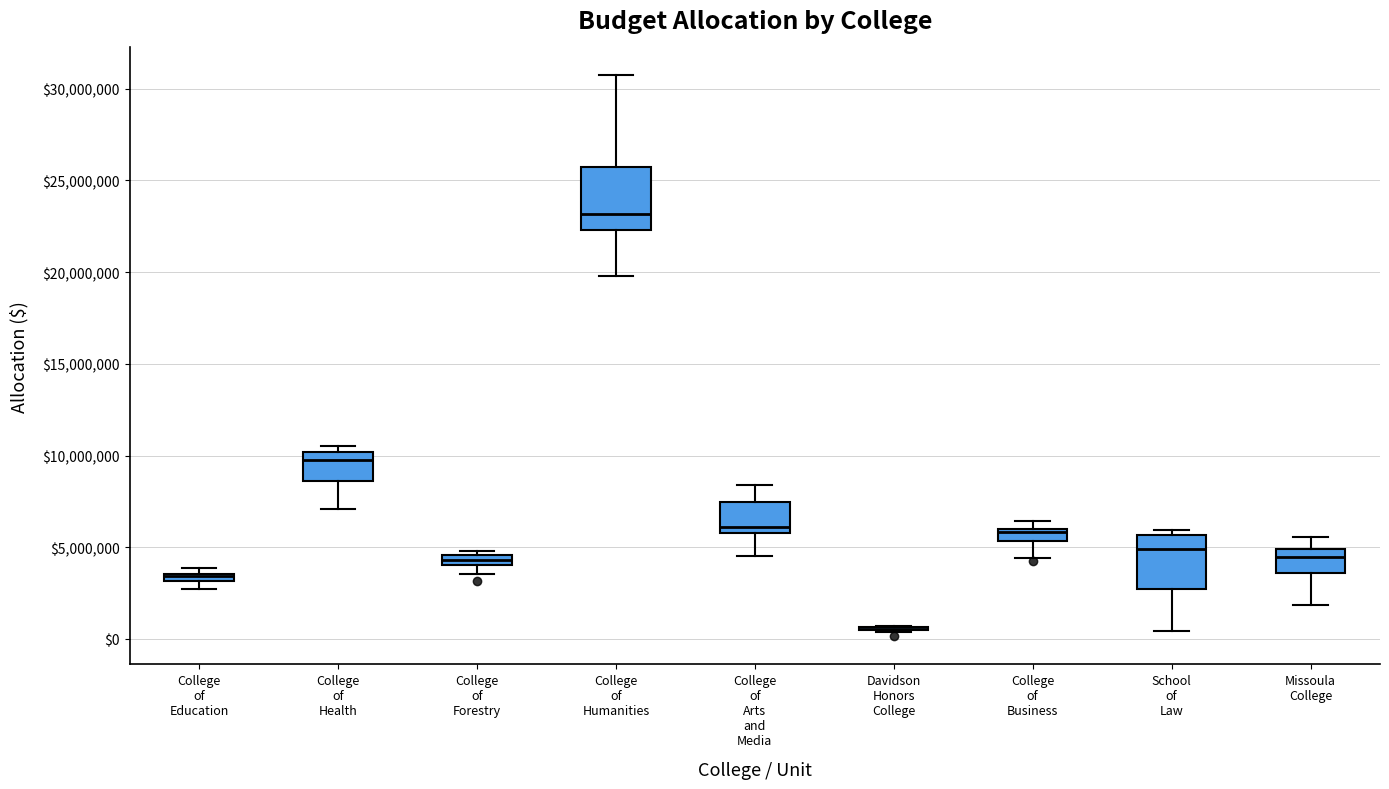

Where is the upper edge of the box for College of Humanities on the y-axis? The values are not printed on the chart, so give them approximately, as read against the axis.

26000000